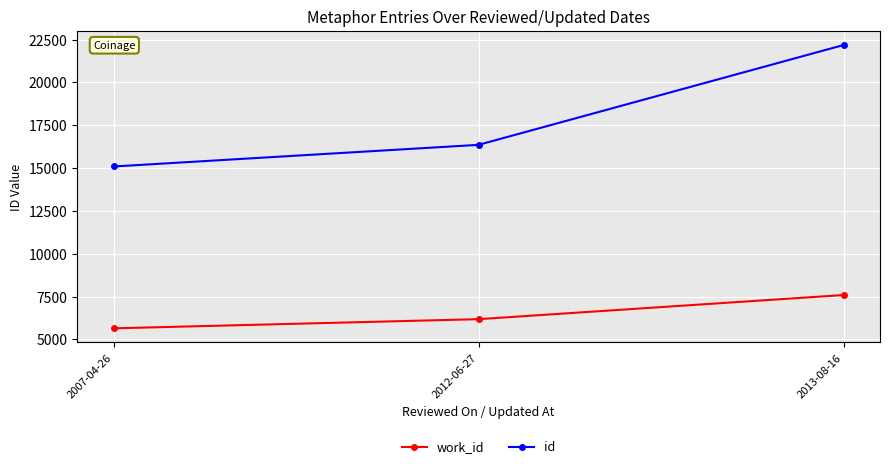

What is the average value of the work_id series?

6473